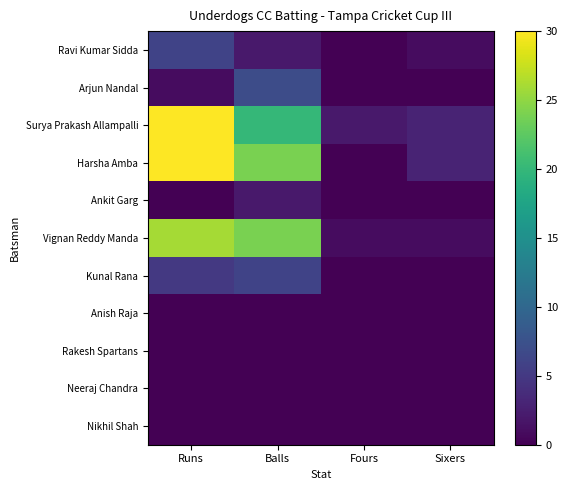

Reading left to right, extract all data points from this chart.

Ravi Kumar Sidda: Runs=6	Balls=2	Fours=0	Sixers=1
Arjun Nandal: Runs=1	Balls=7	Fours=0	Sixers=0
Surya Prakash Allampalli: Runs=30	Balls=20	Fours=2	Sixers=3
Harsha Amba: Runs=30	Balls=24	Fours=0	Sixers=3
Ankit Garg: Runs=0	Balls=2	Fours=0	Sixers=0
Vignan Reddy Manda: Runs=26	Balls=24	Fours=1	Sixers=1
Kunal Rana: Runs=5	Balls=6	Fours=0	Sixers=0
Anish Raja: Runs=0	Balls=0	Fours=0	Sixers=0
Rakesh Spartans: Runs=0	Balls=0	Fours=0	Sixers=0
Neeraj Chandra: Runs=0	Balls=0	Fours=0	Sixers=0
Nikhil Shah: Runs=0	Balls=0	Fours=0	Sixers=0